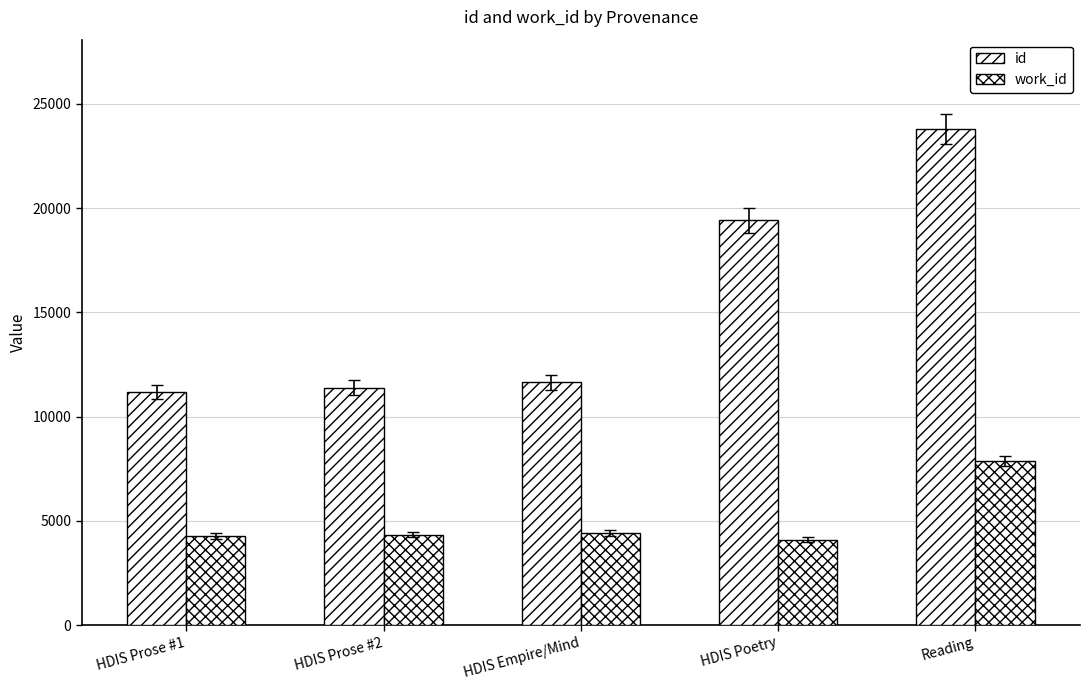

Where does the work_id series first go above 4346?

HDIS Empire/Mind